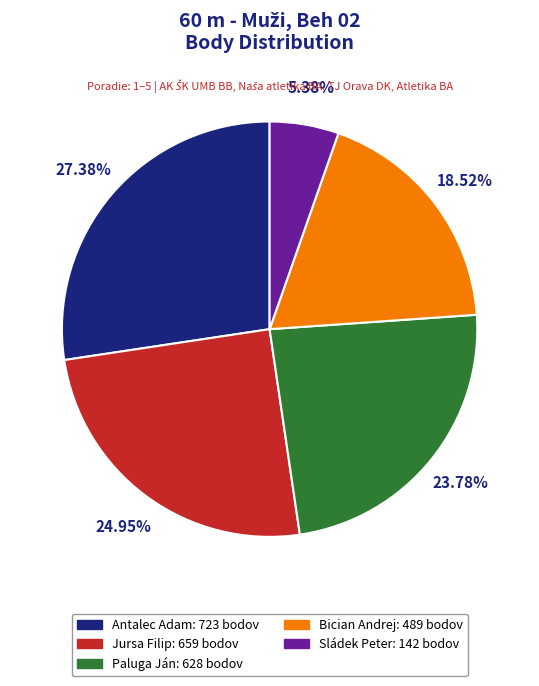

Is the sum of Bician Andrej and Antalec Adam greater than half?

No